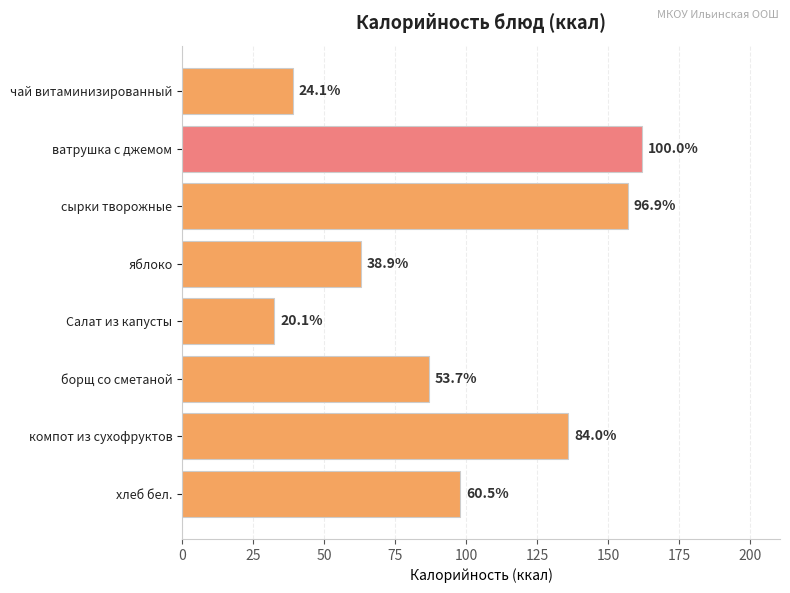

How many bars are there in total?

8